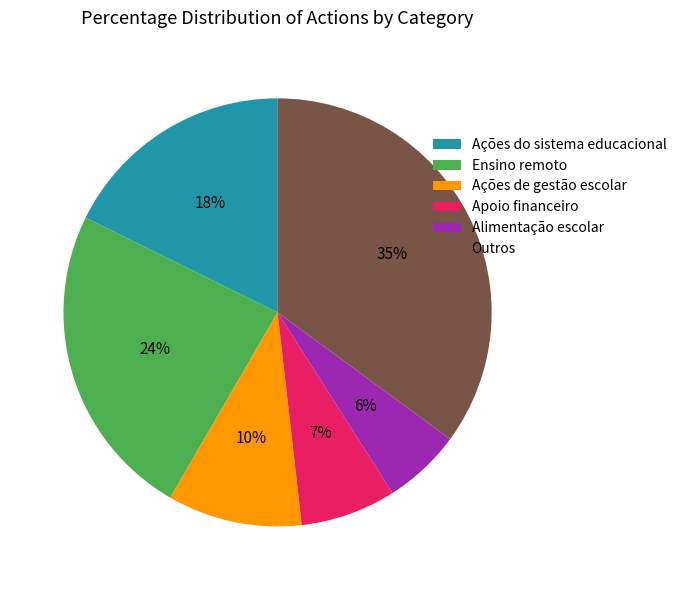

Which category has the biggest portion of the pie?

Outros